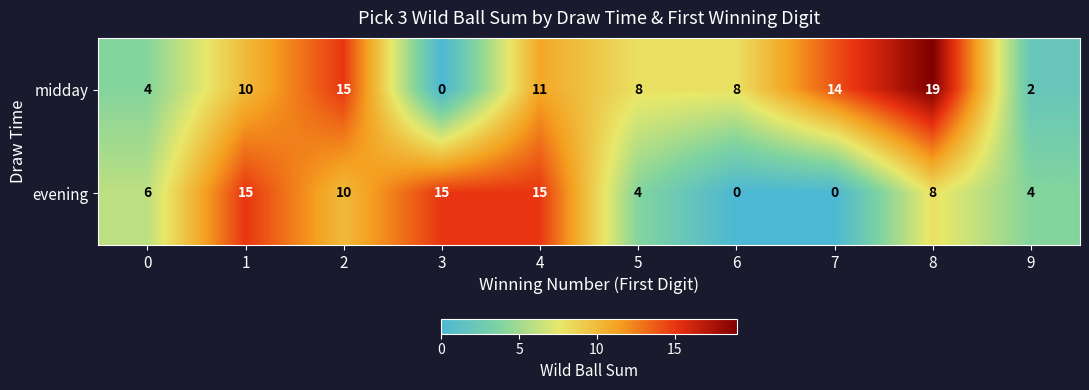

What is the difference between the highest and lowest values at 9?

2